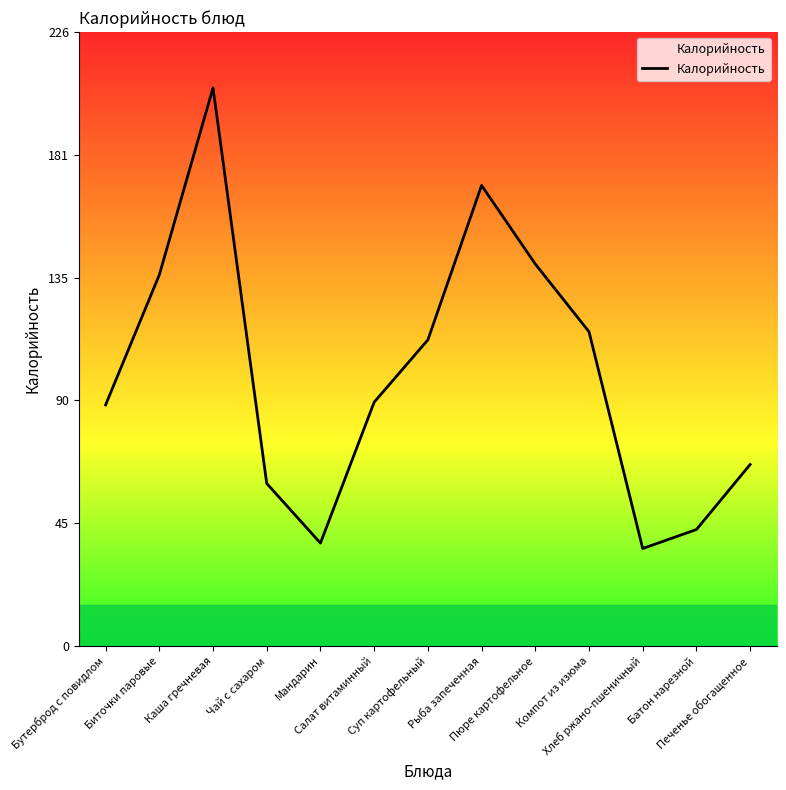

At which category does the data reach its first local peak?

Каша гречневая